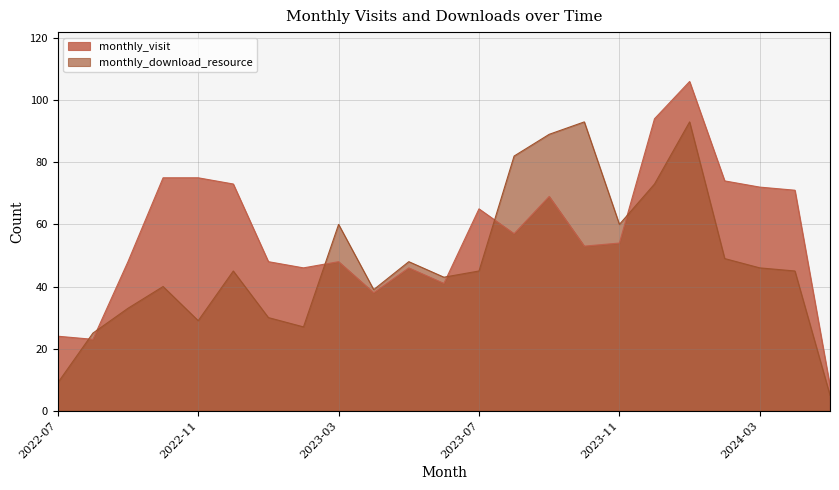

Count the number of data series in this chart.

2